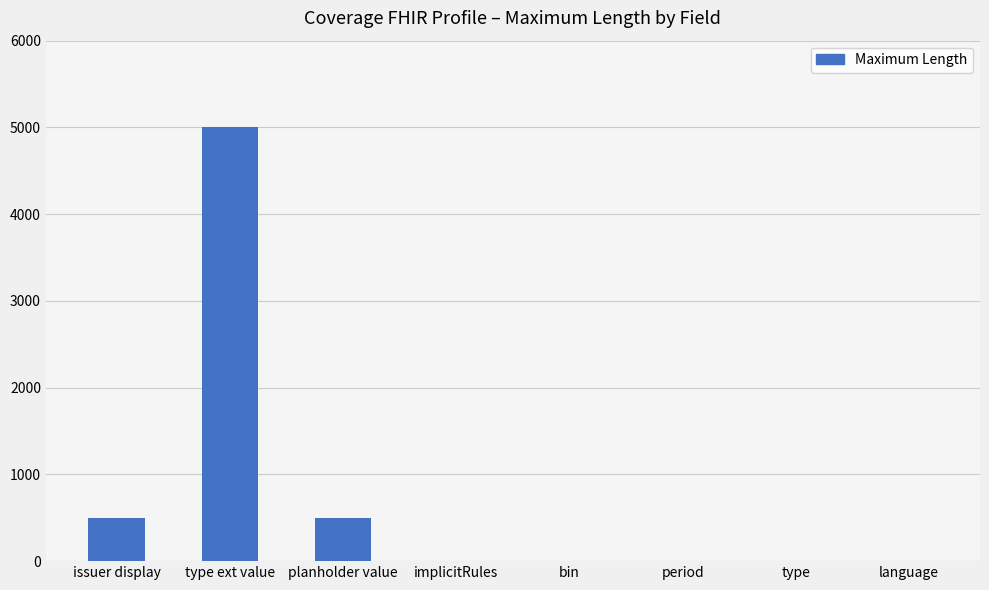

At which category does the chart reach its peak across all series?

type ext value